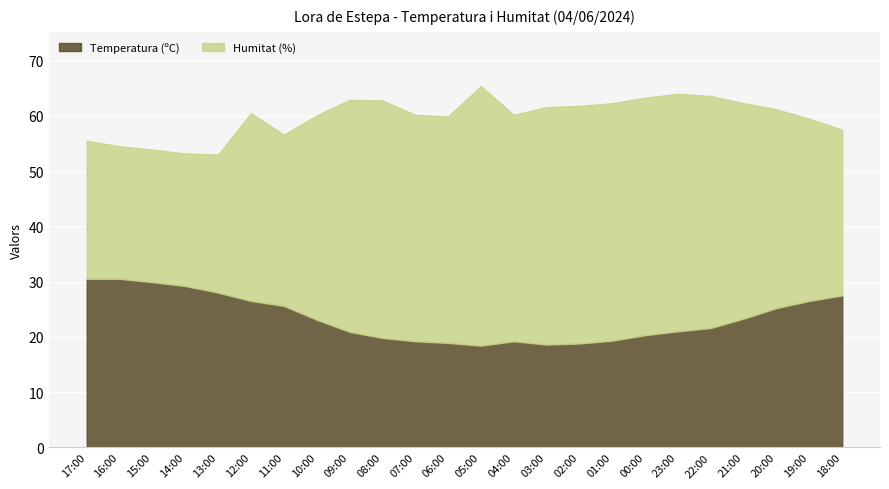

What is the minimum value shown in the chart?

18.4